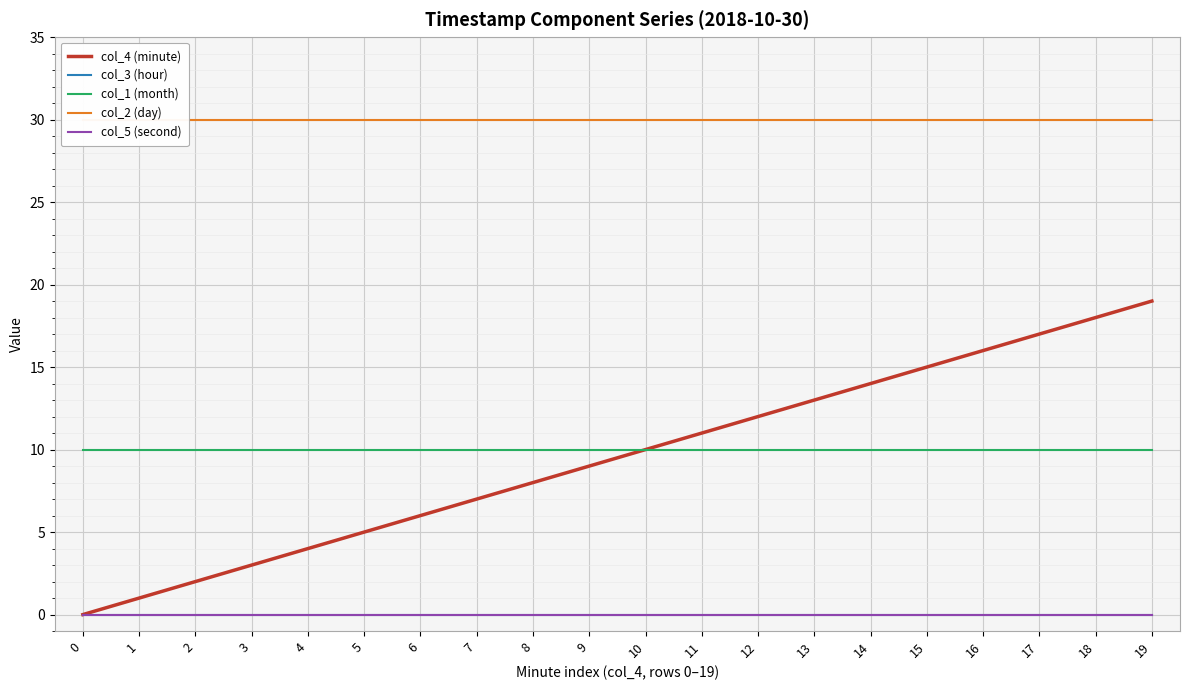

True or false: col_3 (hour) and col_5 (second) intersect in this chart.

False